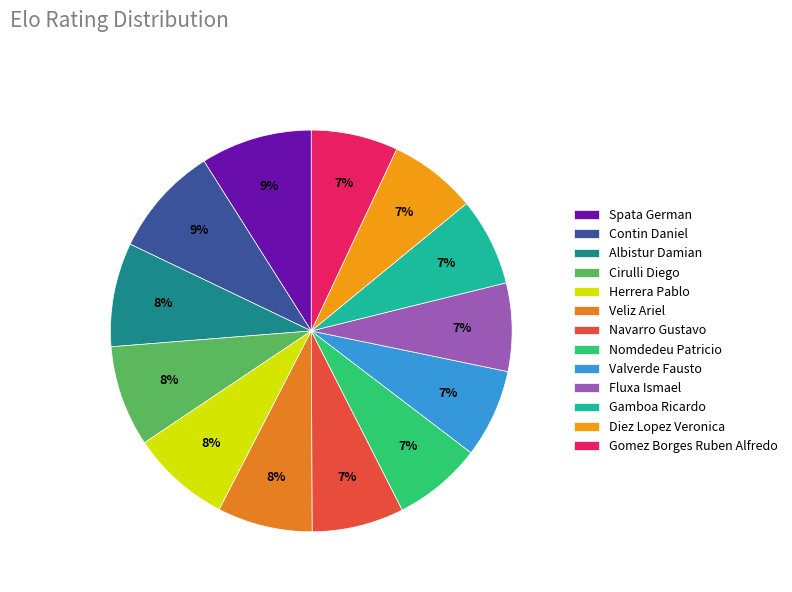

What is the total percentage of Navarro Gustavo and Albistur Damian?

15.8%